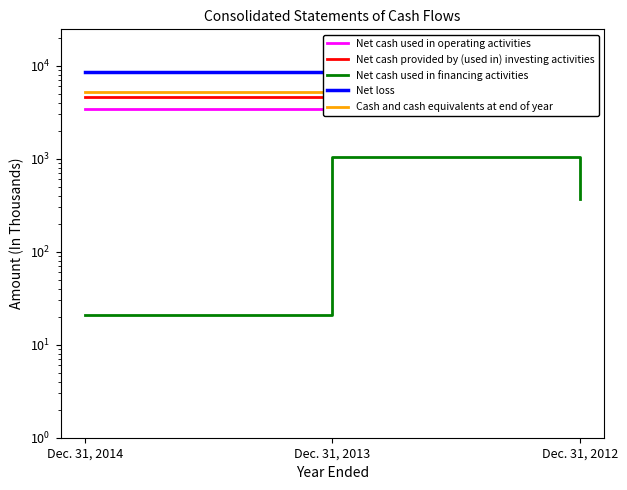

The Net loss series shows 8475 at Dec. 31, 2014. True or false?

True